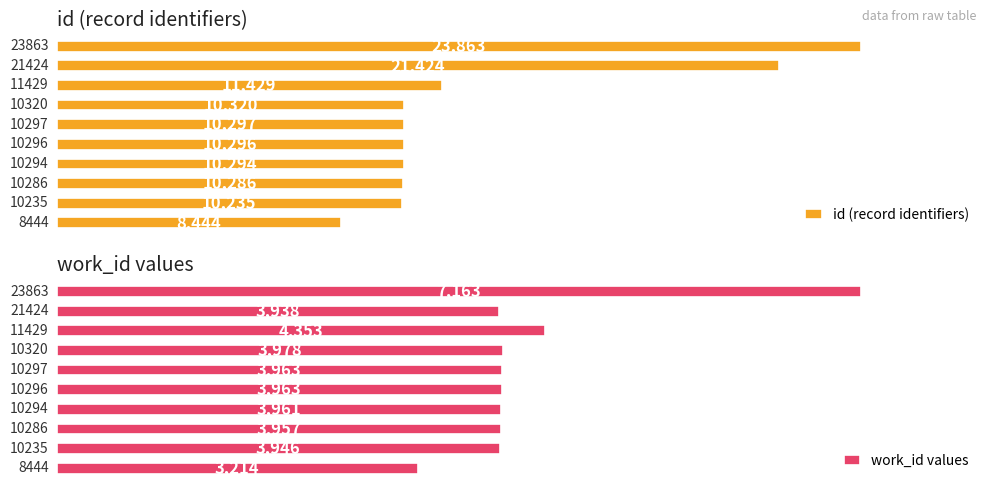

Reading left to right, extract all data points from this chart.

id: 8444	10235	10286	10294	10296	10297	10320	11429	21424	23863
work_id: 3214	3946	3957	3961	3963	3963	3978	4353	3938	7163